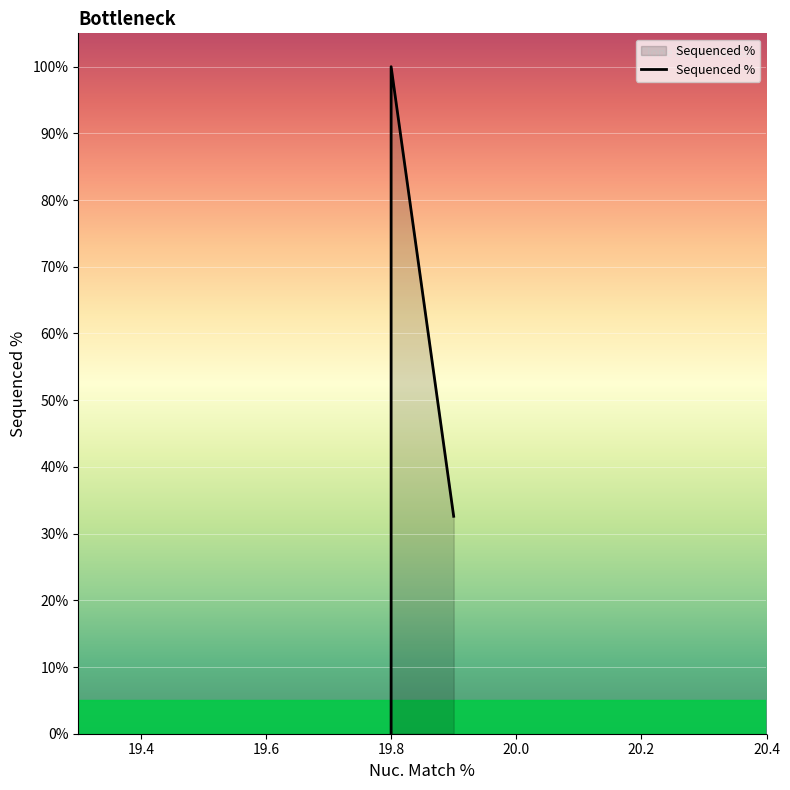

How many lines are shown in the chart?

1